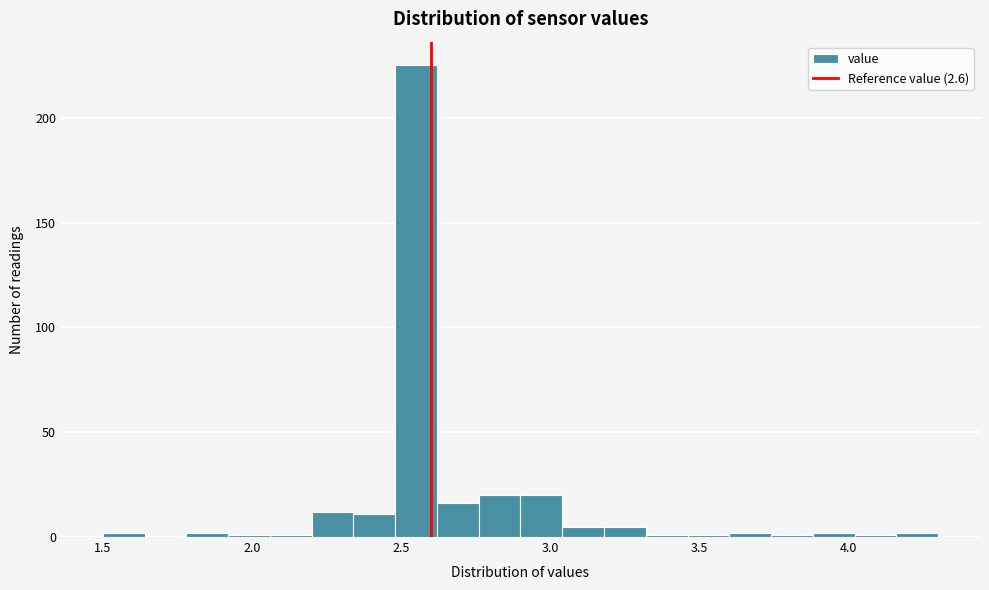

Read against the x-axis, roughly where is the centre of the tallest bar?

2.55